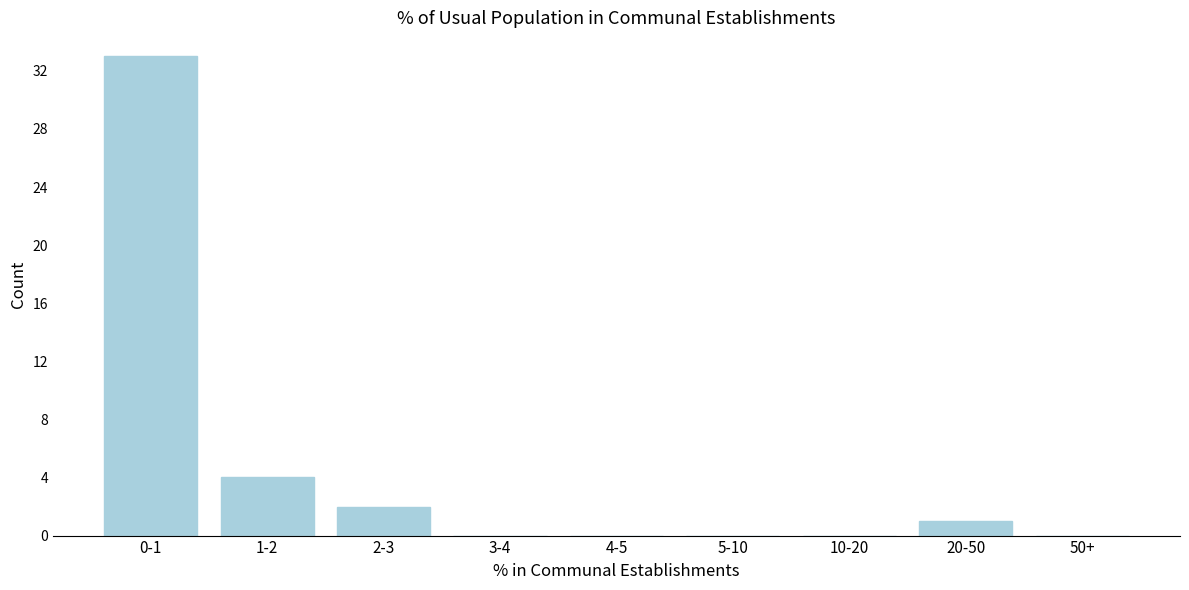

Reading left to right, what are all the values shown in this chart?

0-1=33	1-2=4	2-3=2	3-4=0	4-5=0	5-10=0	10-20=0	20-50=1	50+=0